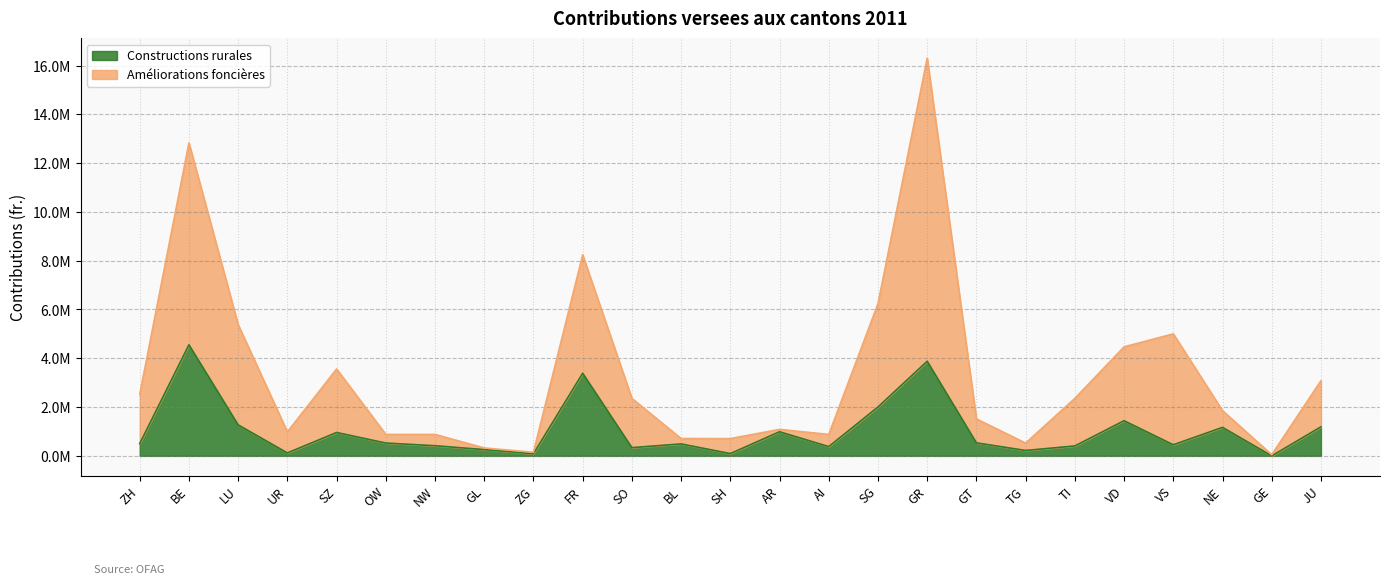

True or false: Constructions rurales has more than 1 points higher than both neighbors.

True